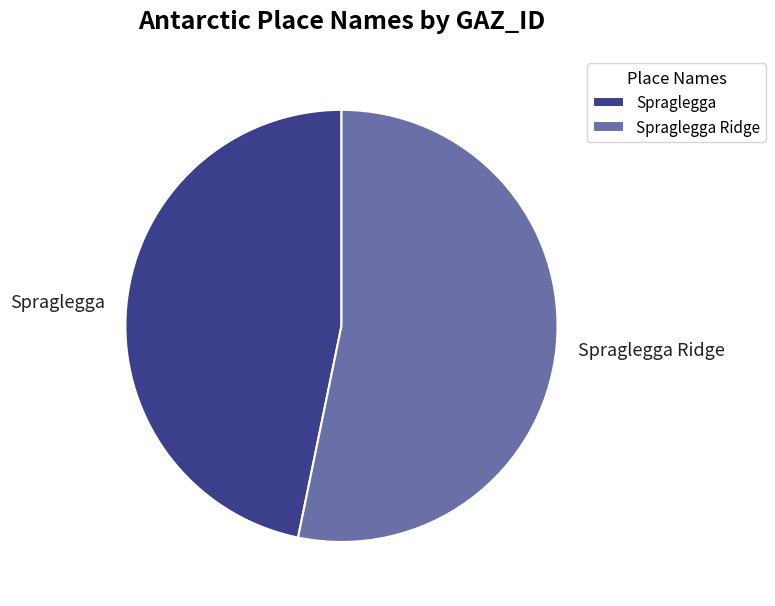

Is Spraglegga Ridge the majority of the pie?

Yes